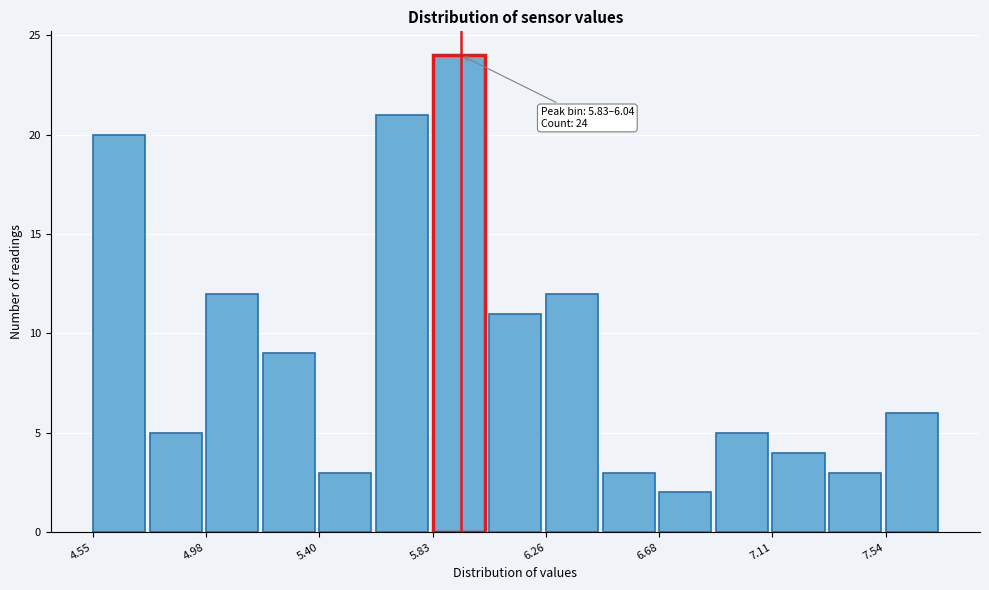

Over which range of the x-axis is the bar tallest?

5.85 to 6.05